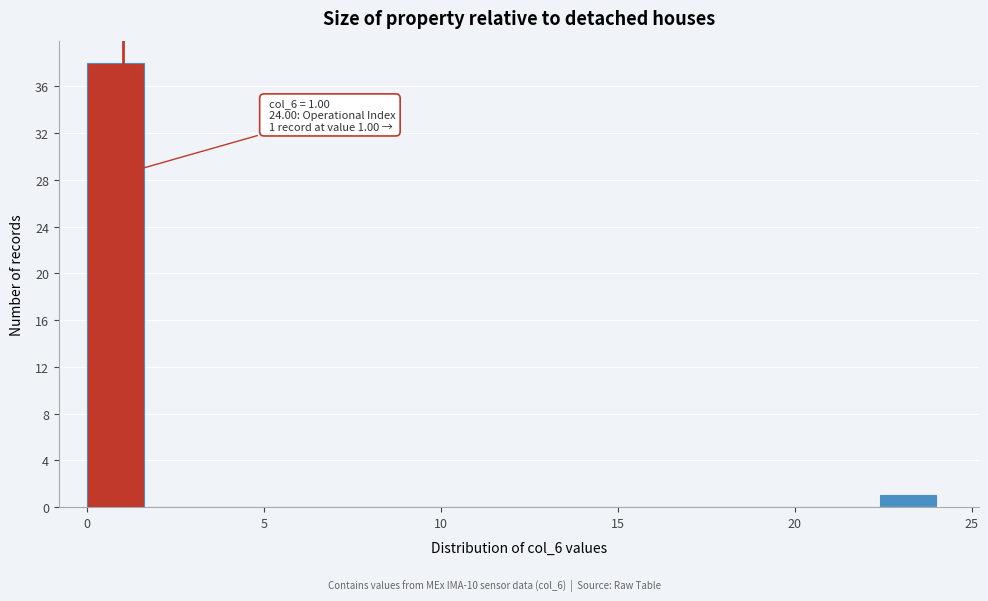

Read against the x-axis, roughly where is the centre of the tallest bar?

1.0